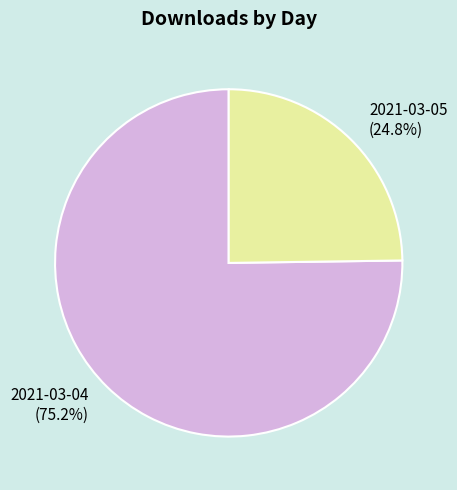

How many segments does this pie chart have?

2